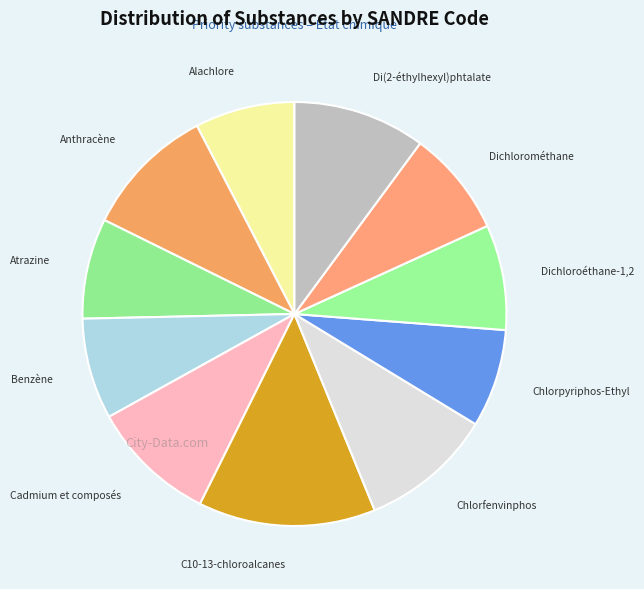

Is the sum of Benzène and Chlorfenvinphos greater than half?

No